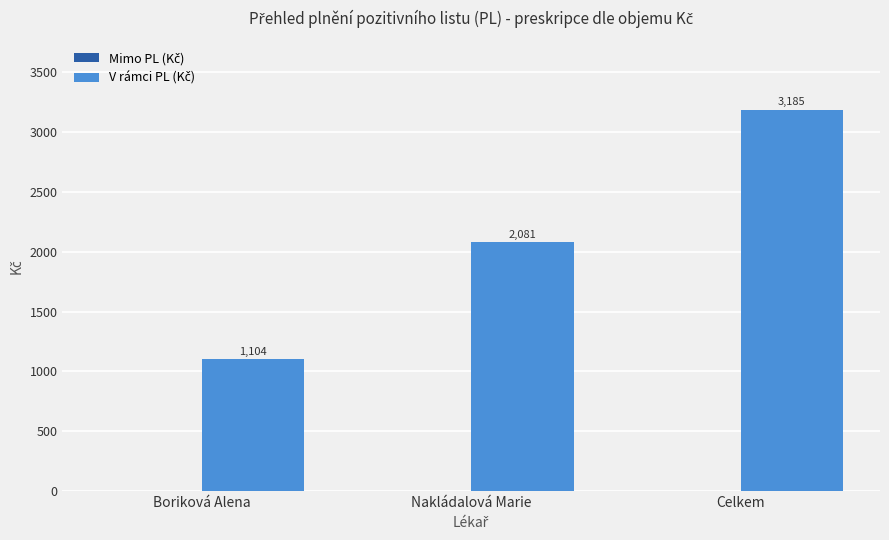

What is the smallest value displayed?

1104.1